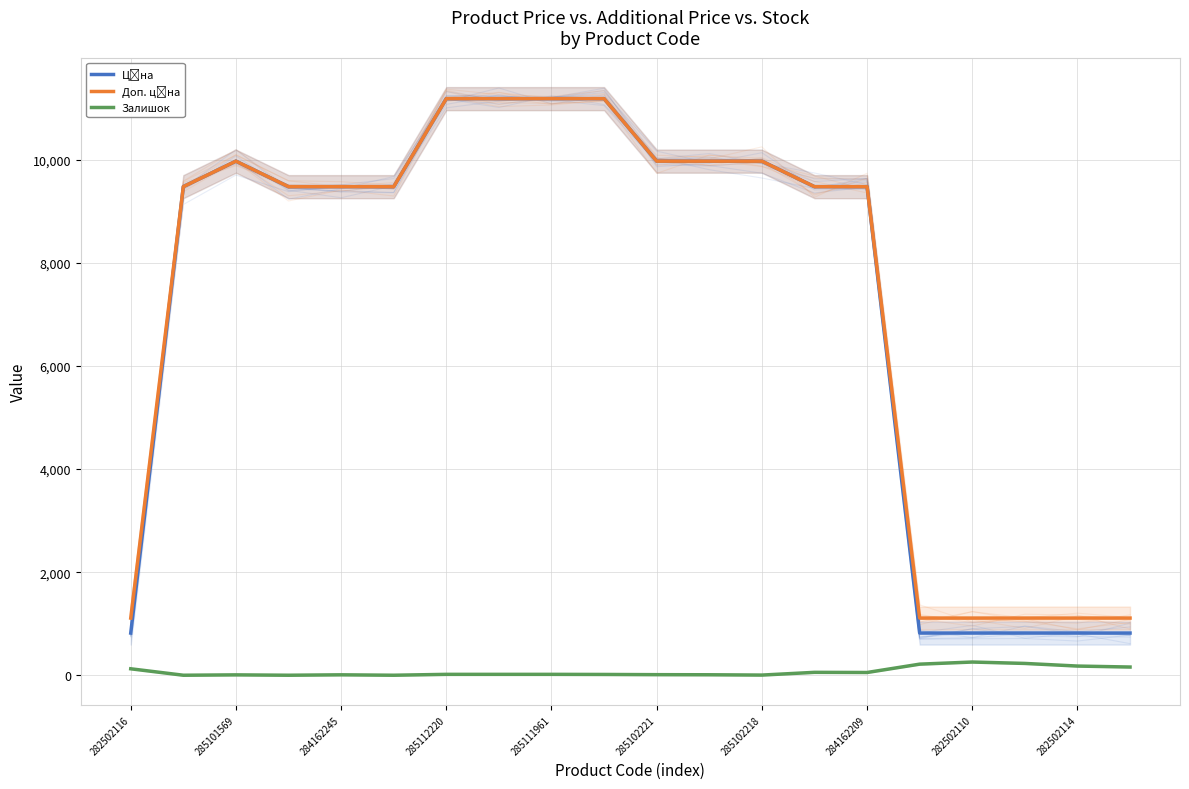

What is the label of the 8th point from the left?

284162209